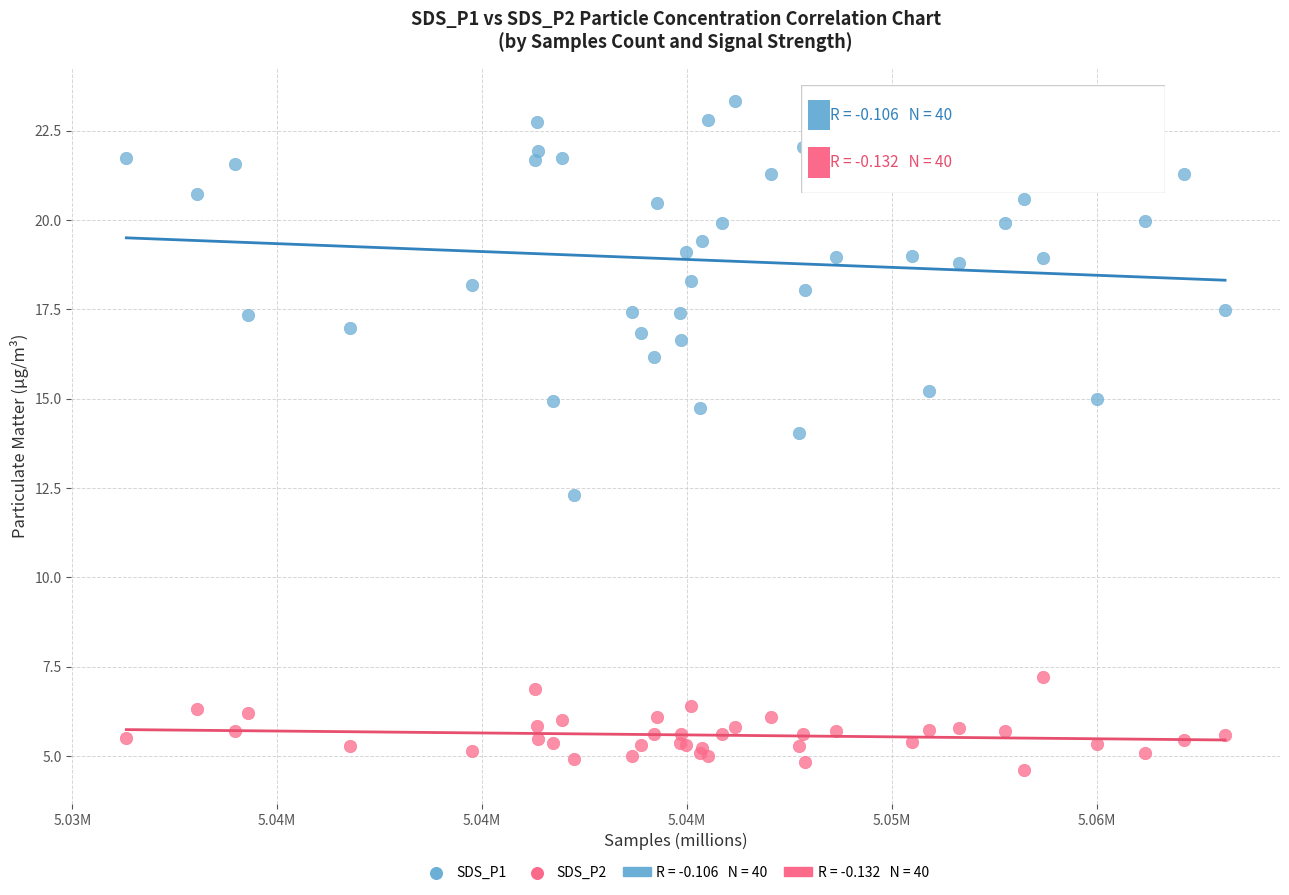

Which series reaches the maximum Y coordinate?

SDS_P1